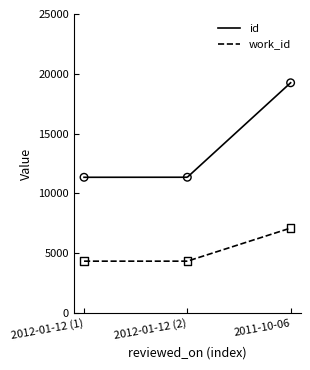

Is the value of work_id at 2012-01-12 (1) greater than the value of id at 2011-10-06?

No